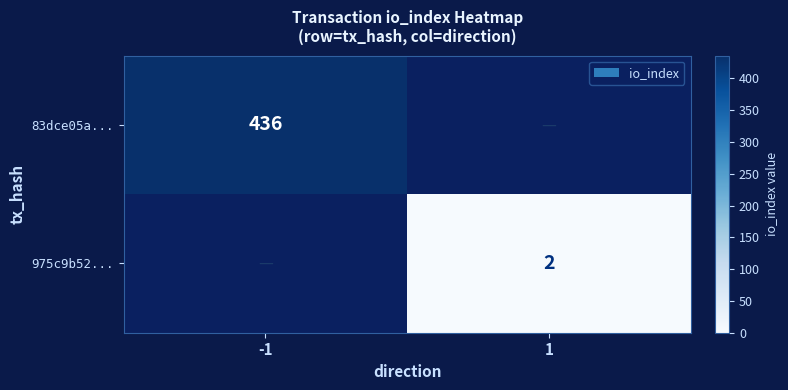

True or false: 83dce05a... has a value of 436 at -1.

True